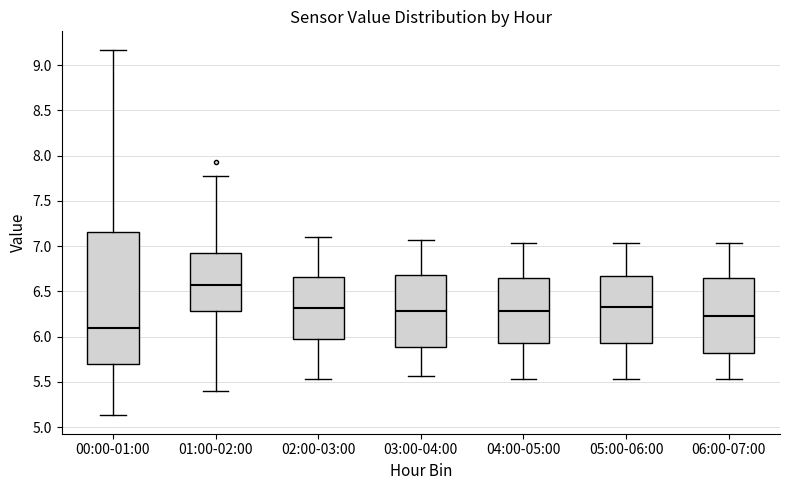

Which box's median line is the lowest?

00:00-01:00